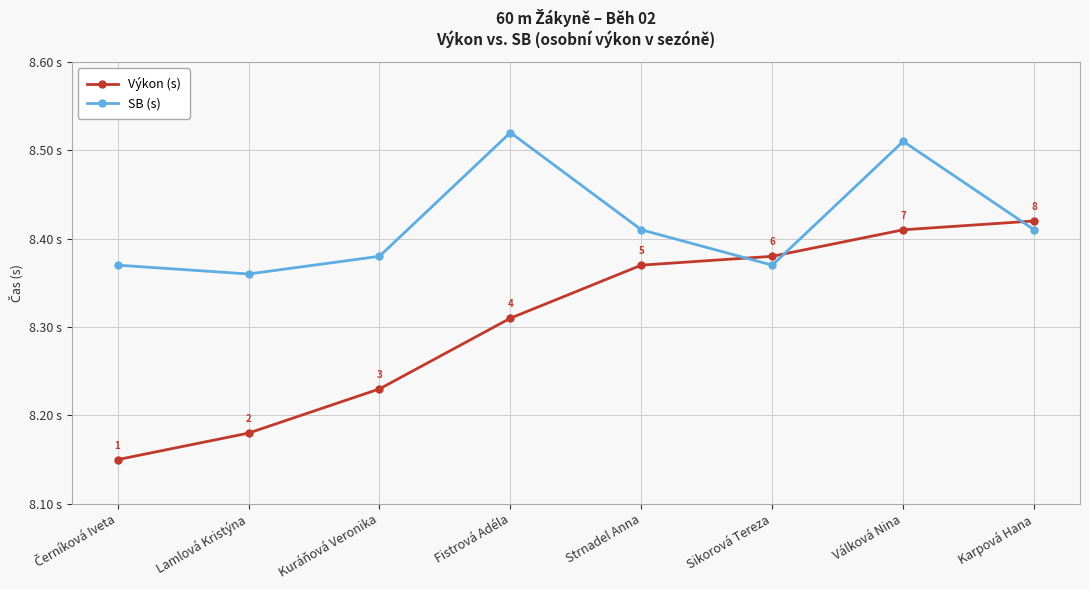

List the series in order of their peak value, highest first.

SB (s), Výkon (s)